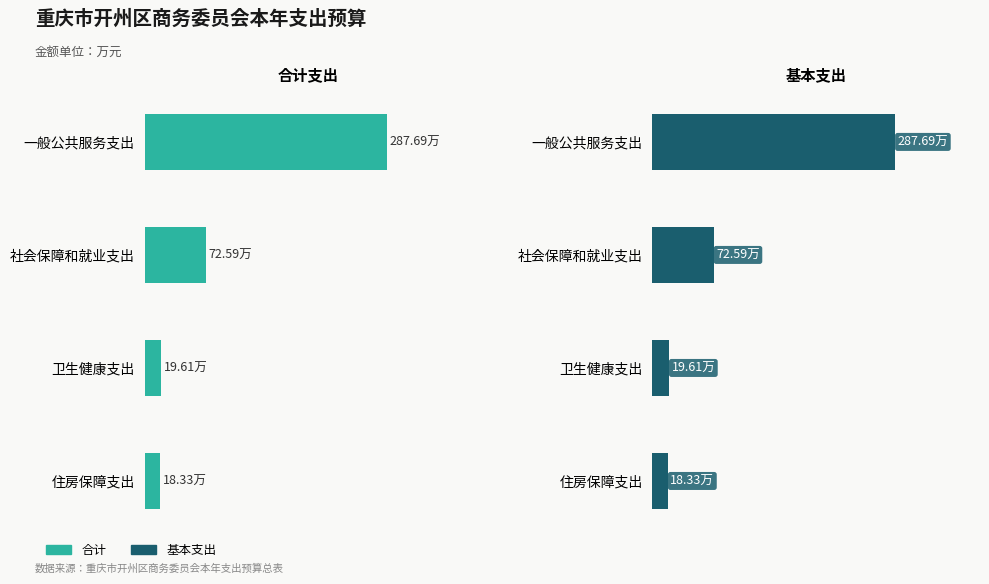

Is it true that 基本支出 equals 19.6 at 卫生健康支出?

True